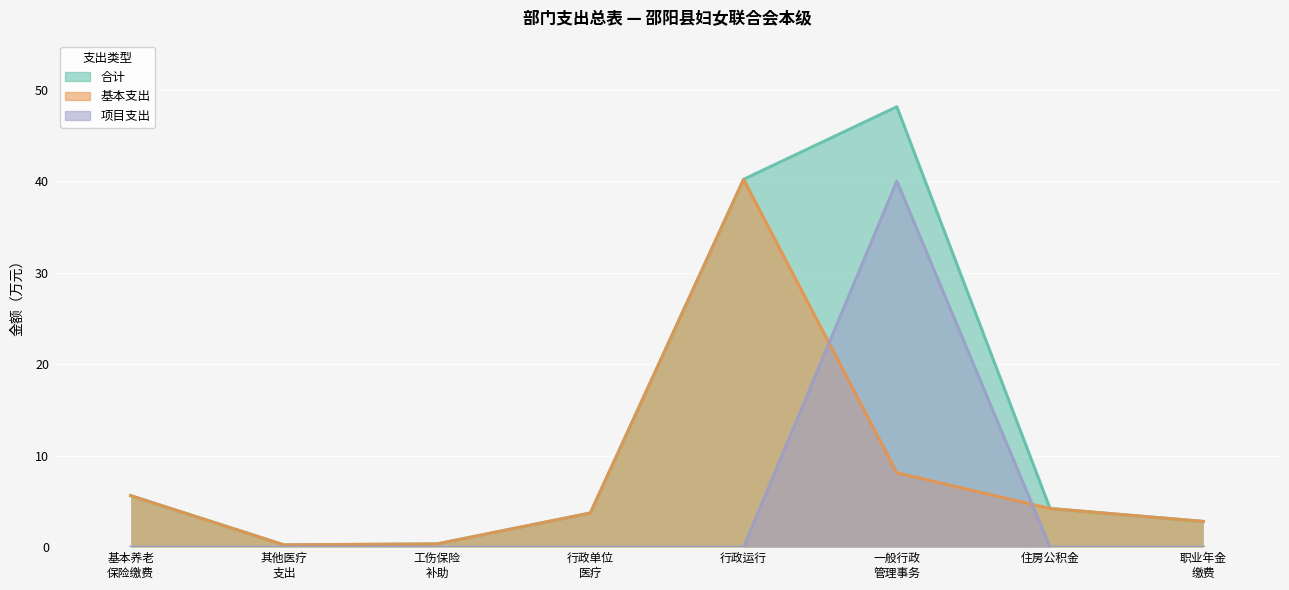

Which series has the largest total across all categories?

合计